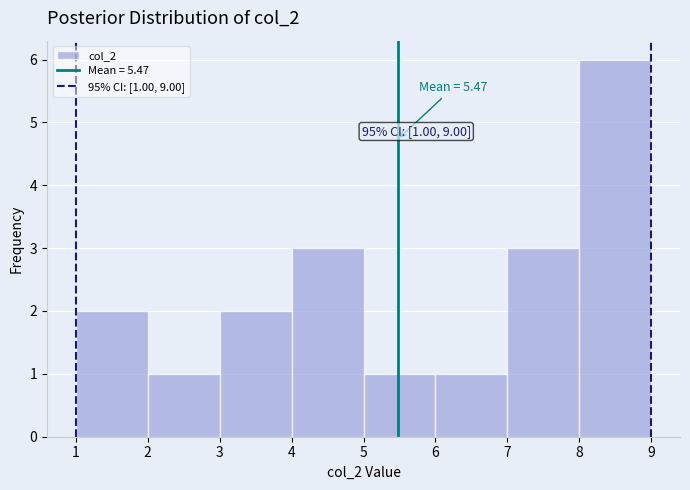

Over which range of the x-axis is the bar tallest?

8 to 9